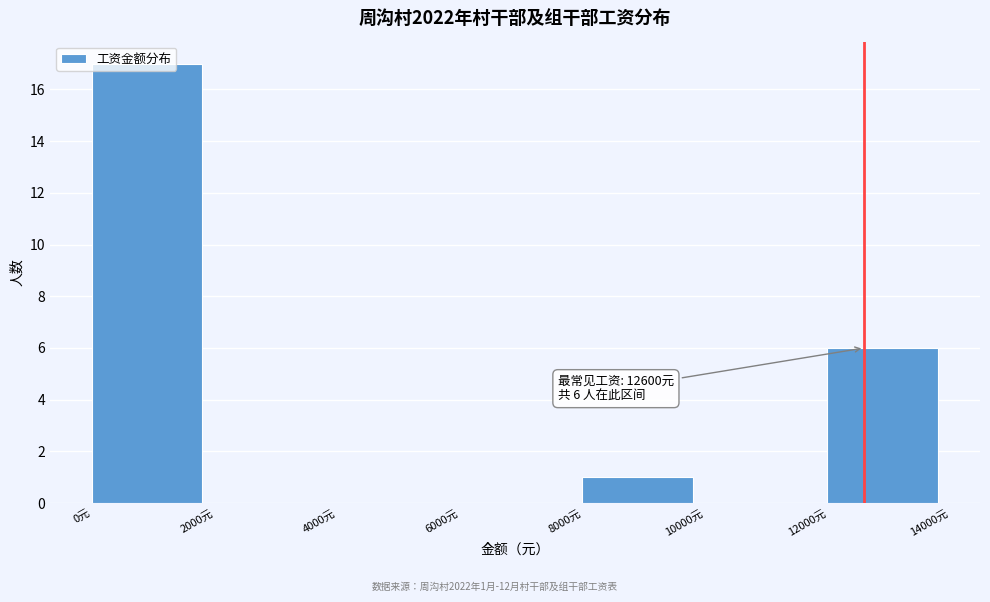

Over which range of the x-axis is the bar tallest?

0 to 2000